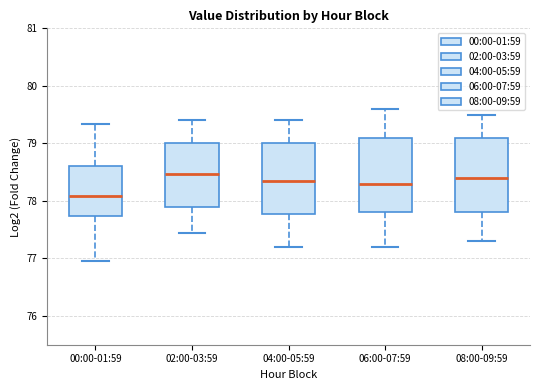

Reading left to right, transcribe this box plot: for each box, give where its median line is, the range the box spans, and where its two whiskers end, as read against the y-axis. The values are not printed on the chart, so give them approximately, as read against the axis.

00:00-01:59: median 78.1, box 77.7 to 78.6, whiskers 77.0 to 79.3
02:00-03:59: median 78.5, box 77.9 to 79.0, whiskers 77.5 to 79.4
04:00-05:59: median 78.4, box 77.8 to 79.0, whiskers 77.2 to 79.4
06:00-07:59: median 78.3, box 77.8 to 79.1, whiskers 77.2 to 79.6
08:00-09:59: median 78.4, box 77.8 to 79.1, whiskers 77.3 to 79.5